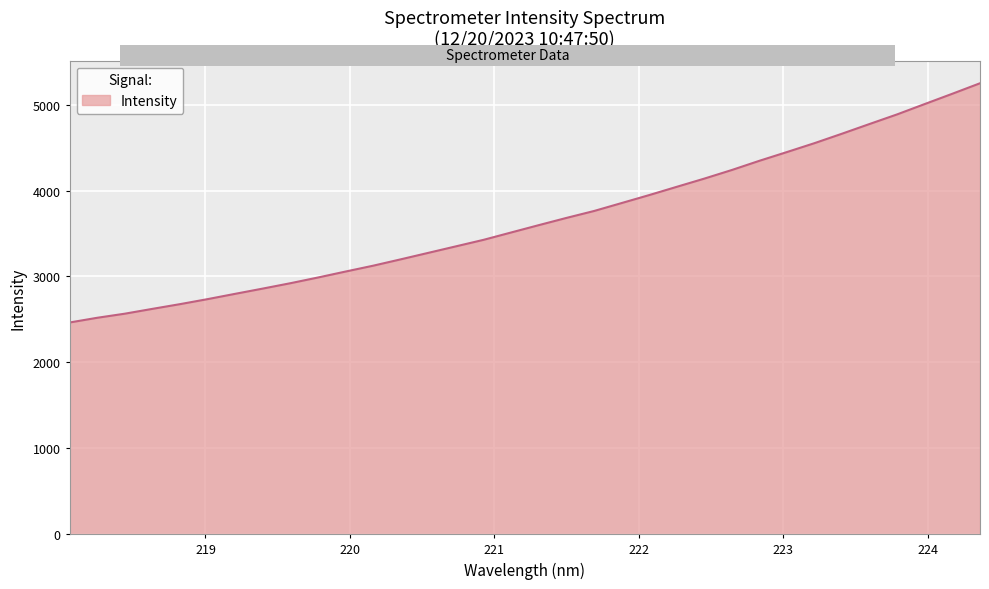

Does the chart display data point markers on the line(s)?

No